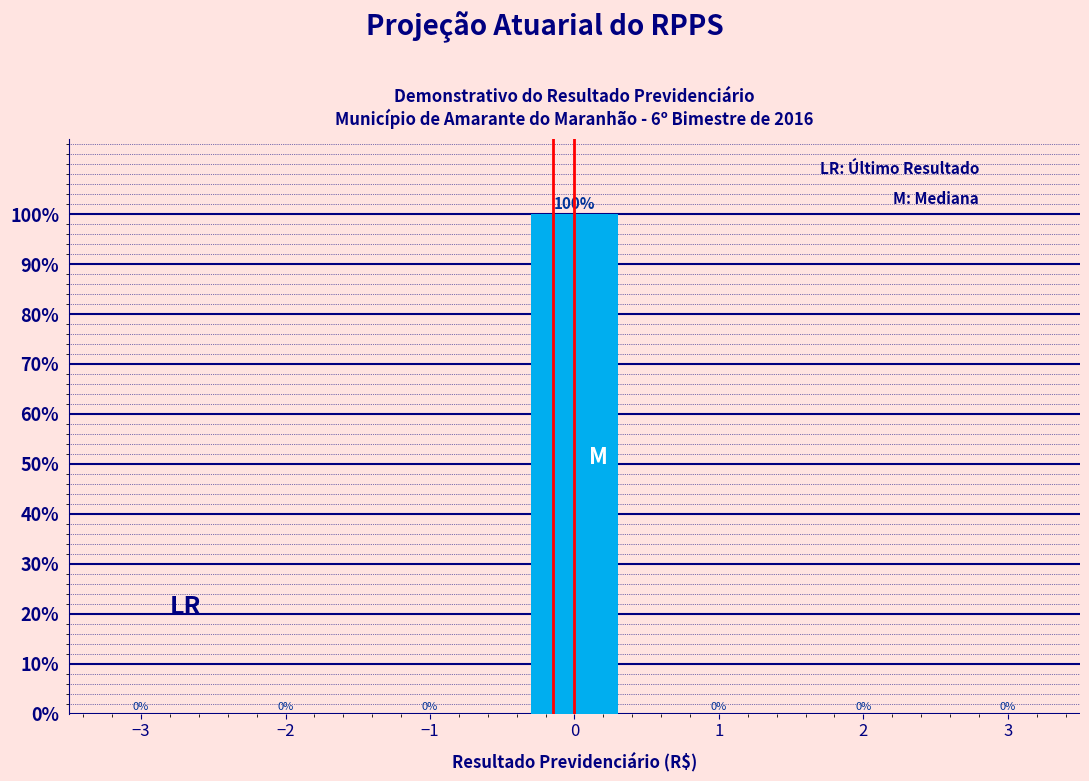

Reading right to left, what are all the values shown in this chart?

3=0	2=0	1=0	0=100	−1=0	−2=0	−3=0